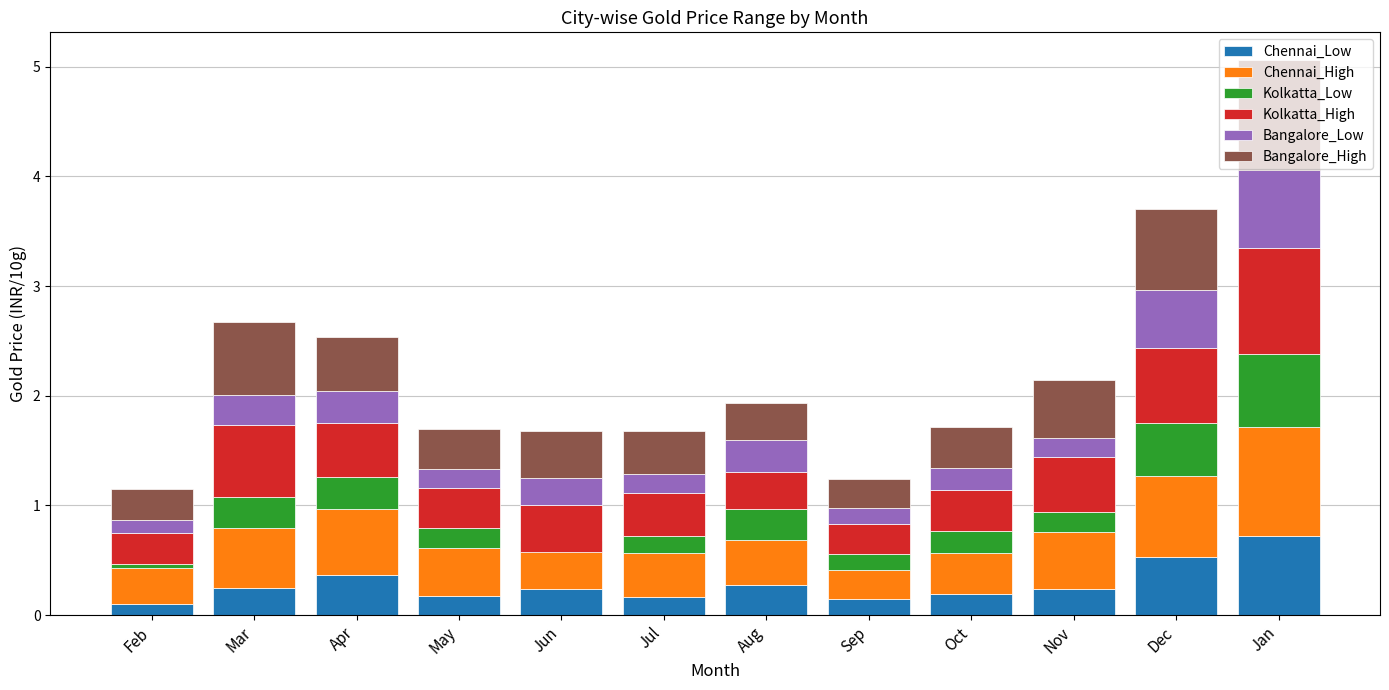

At which label does Bangalore_High reach its peak?

Jan